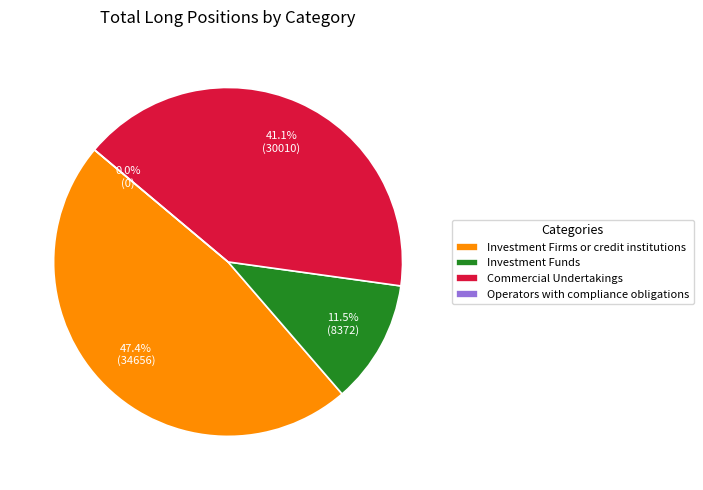

Approximately how many times larger is the value at Investment Firms or credit institutions compared to Commercial Undertakings?

1.2